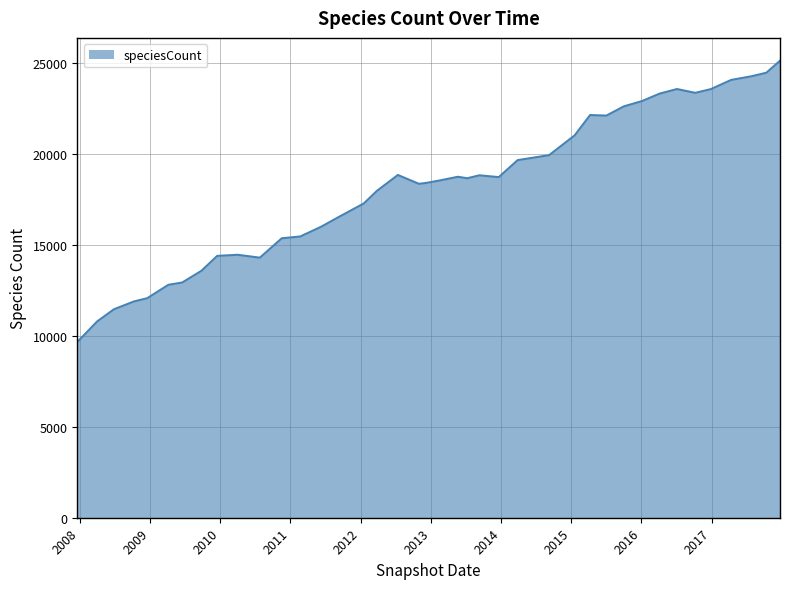

What is the smallest value displayed?

9655